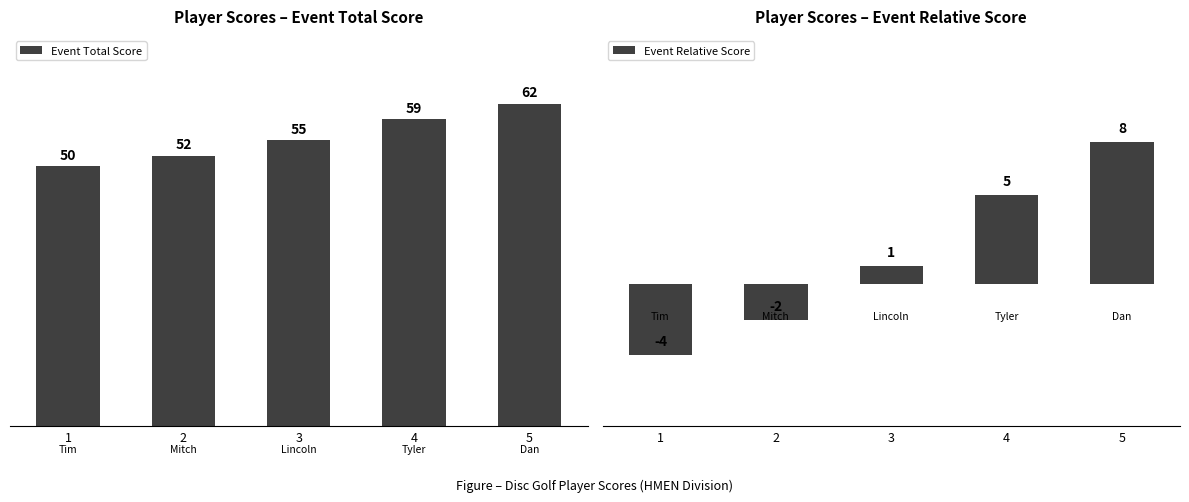

What is the value of the Event Total Score bar at the 4th from the left?

59